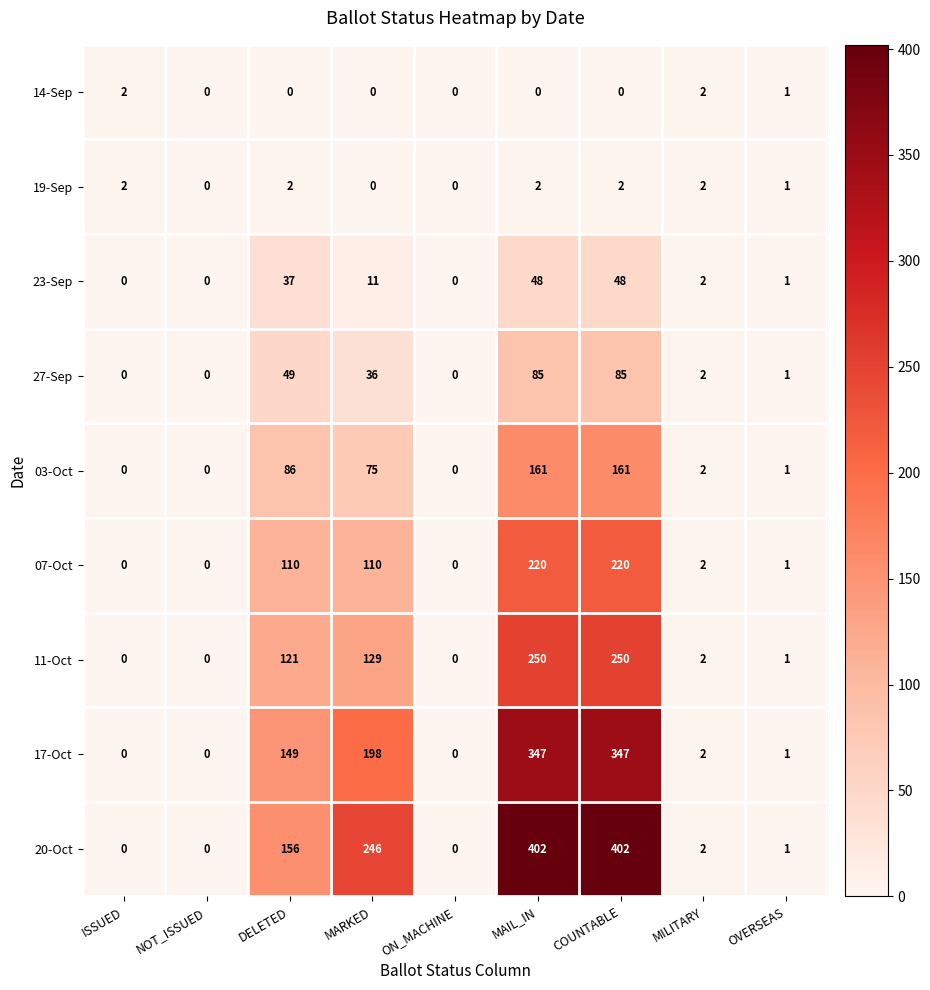

What is the spread (max minus min) of values at DELETED?

156